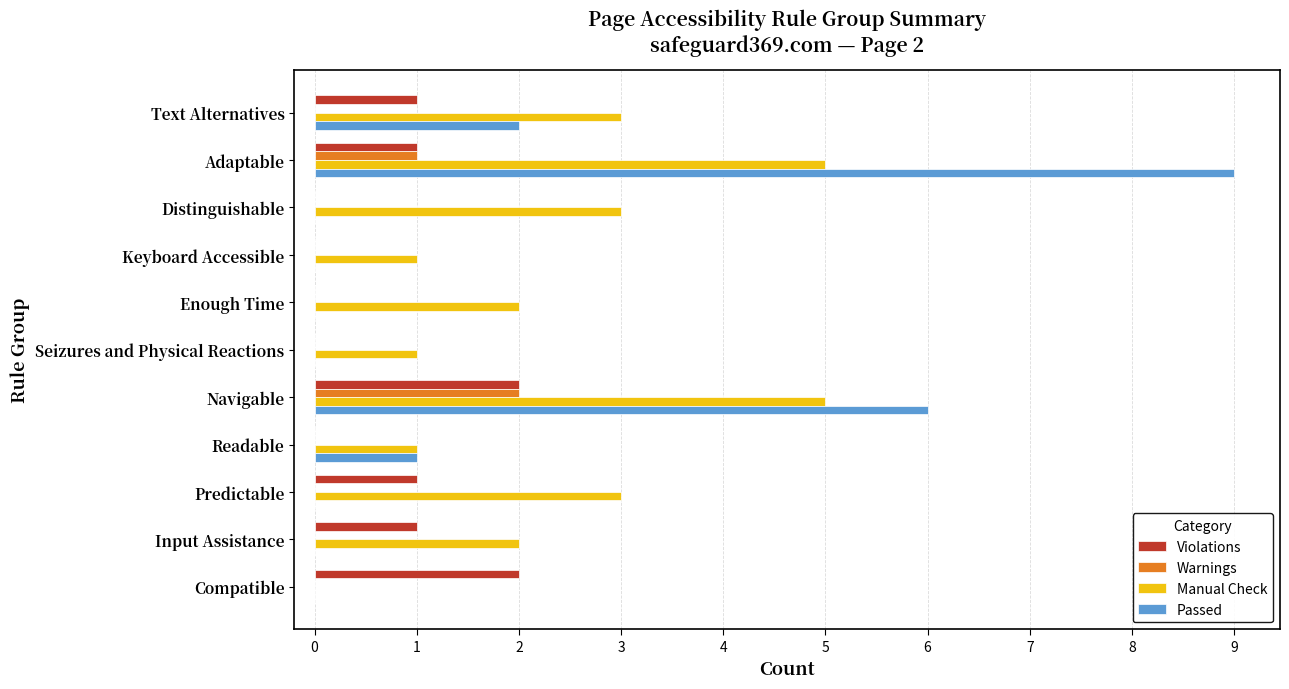

The value of Violations at Seizures and Physical Reactions is -1. True or false?

False